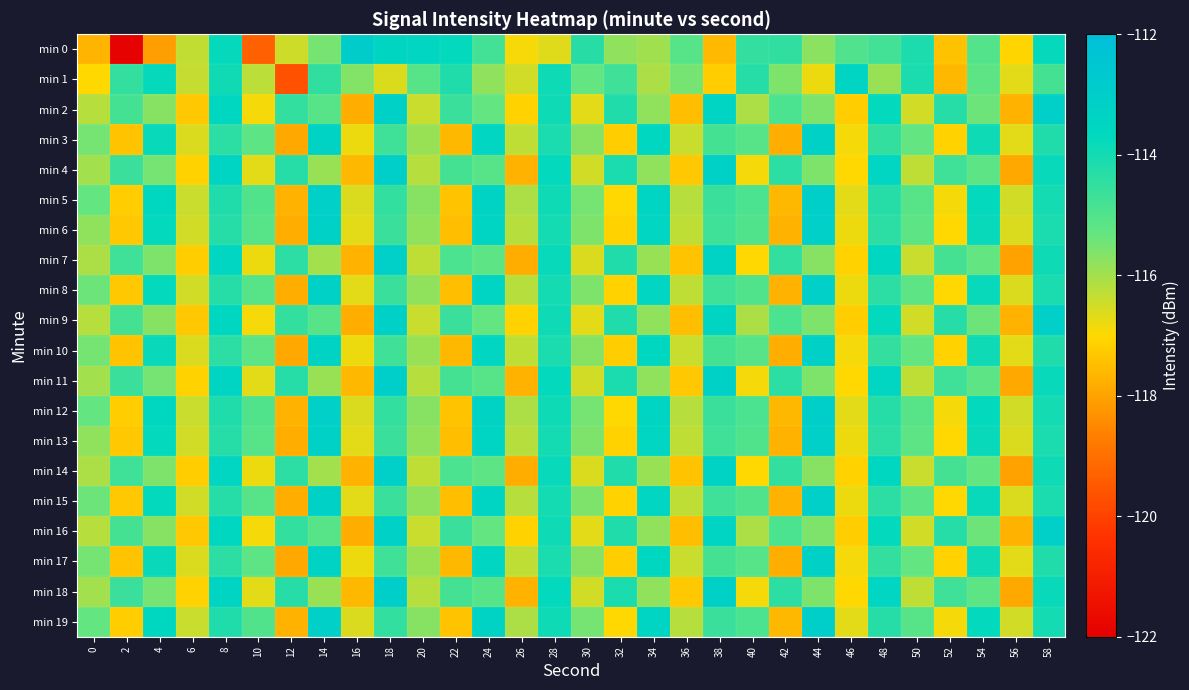

At which category does the chart reach its peak across all series?

16